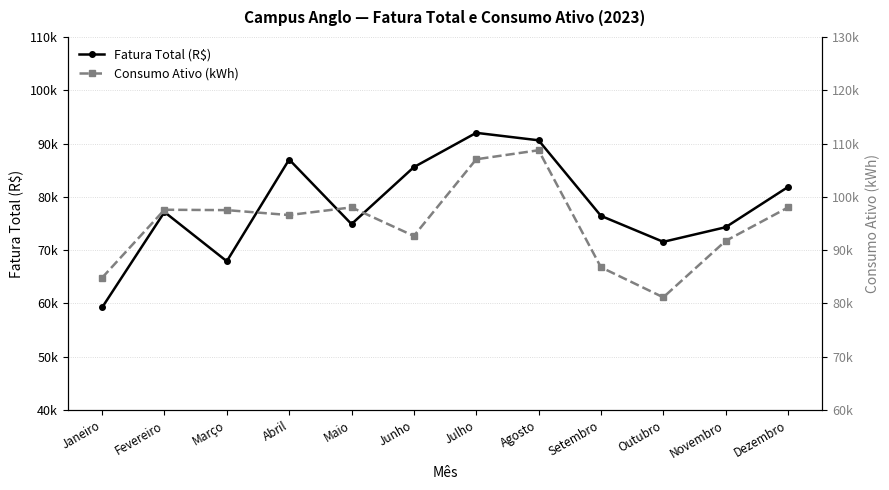

Does the chart have visible grid lines?

Yes